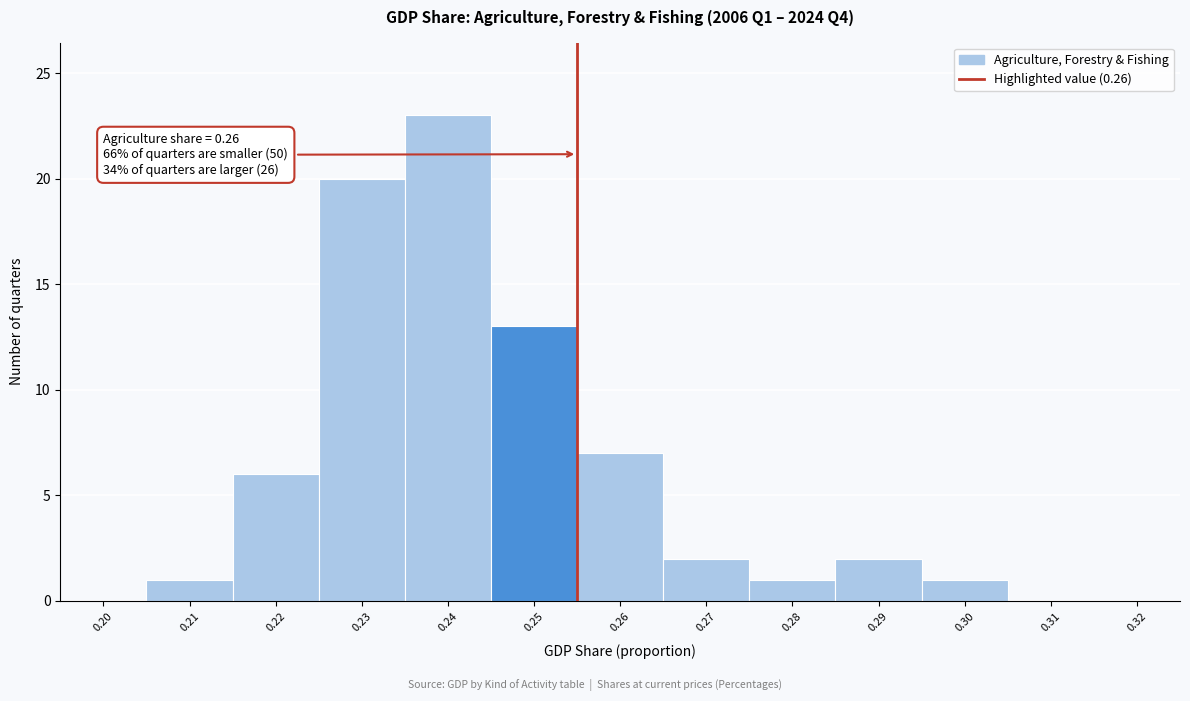

Reading right to left, list all the values displayed in this chart.

0.32=0	0.31=0	0.30=1	0.29=2	0.28=1	0.27=2	0.26=7	0.25=13	0.24=23	0.23=20	0.22=6	0.21=1	0.20=0